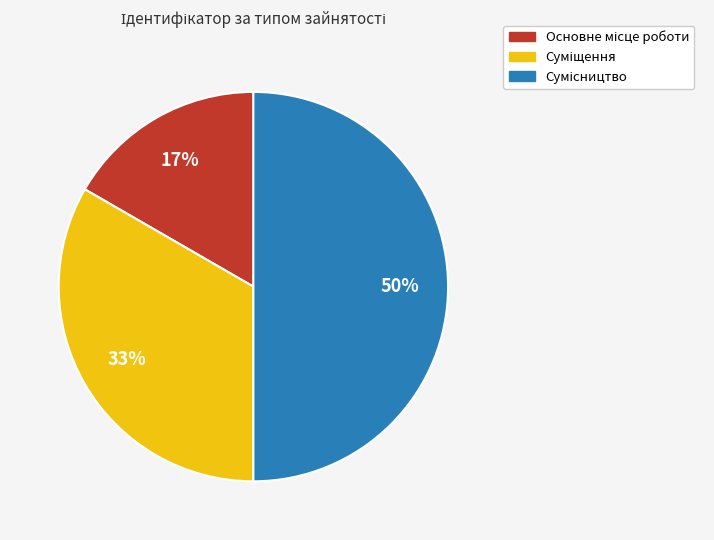

To the nearest percent, what is the difference between the largest and smallest slice percentages?

33%